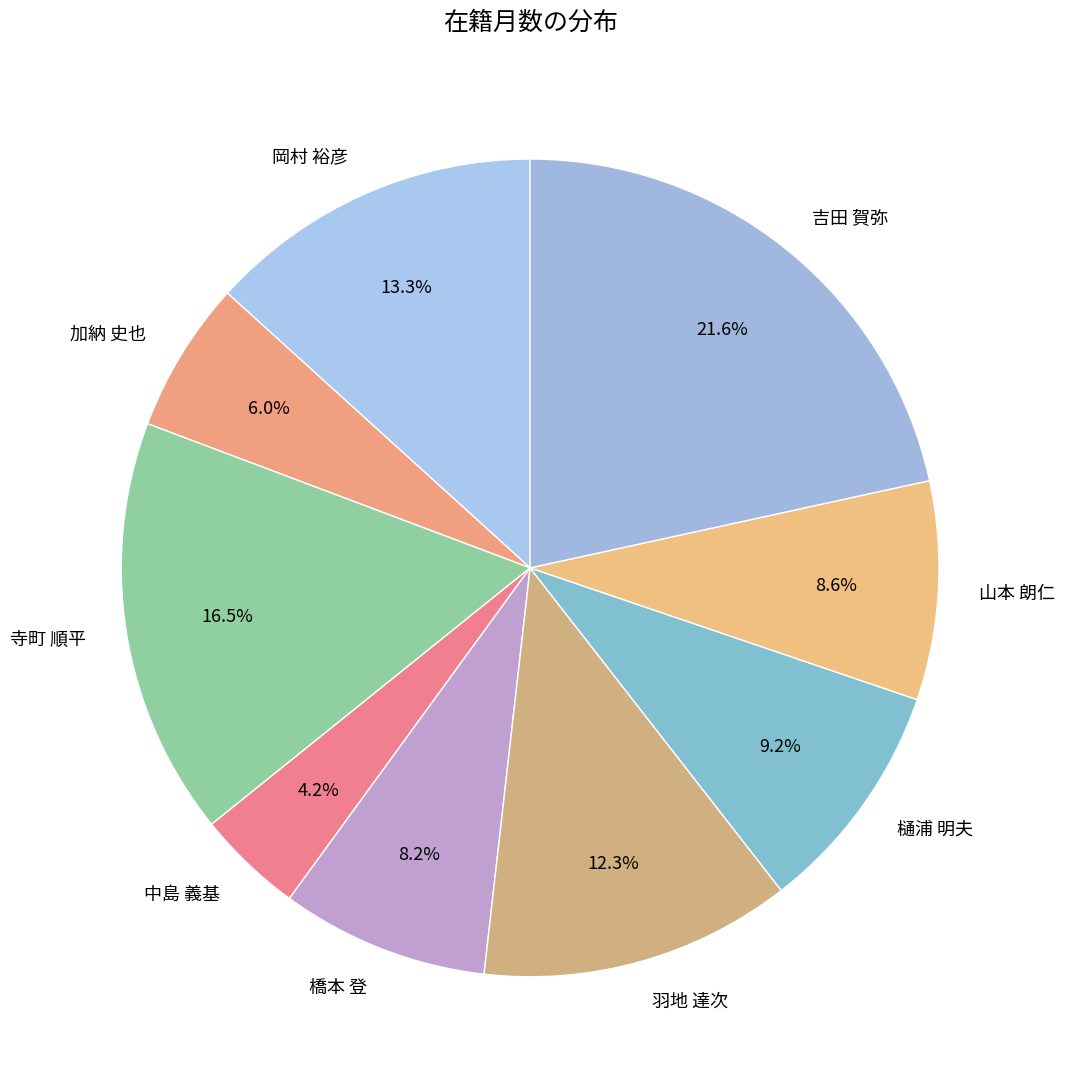

To the nearest percent, what percentage of the pie is 橋本 登?

8%